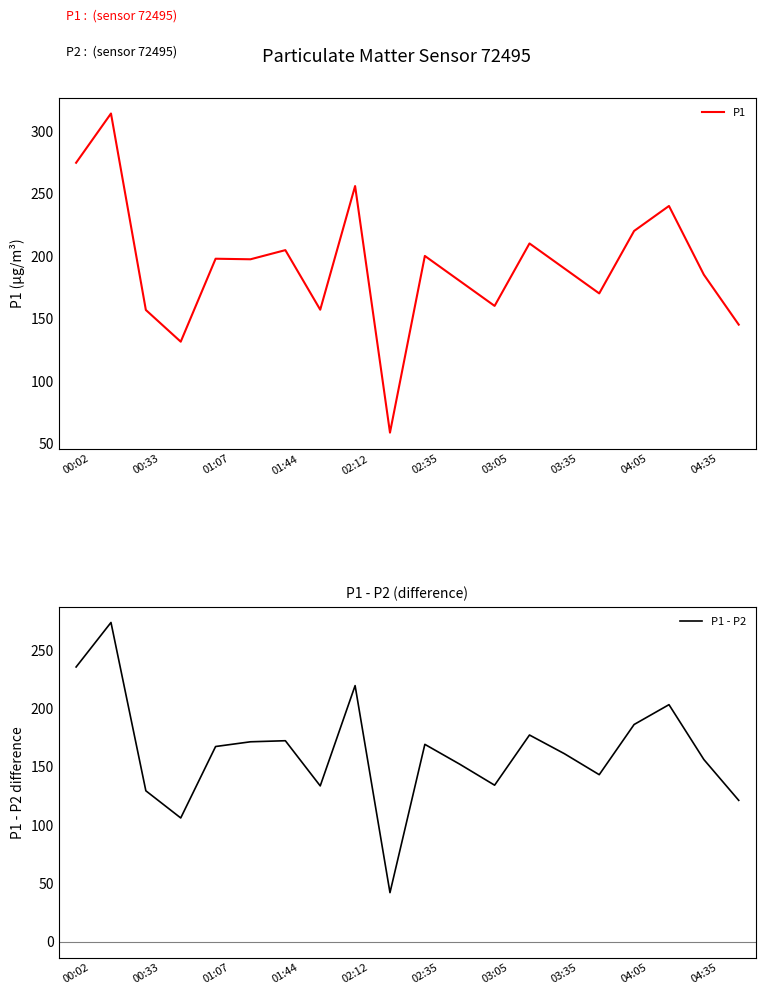

What value does the P1 - P2 series have at 15?

143.0